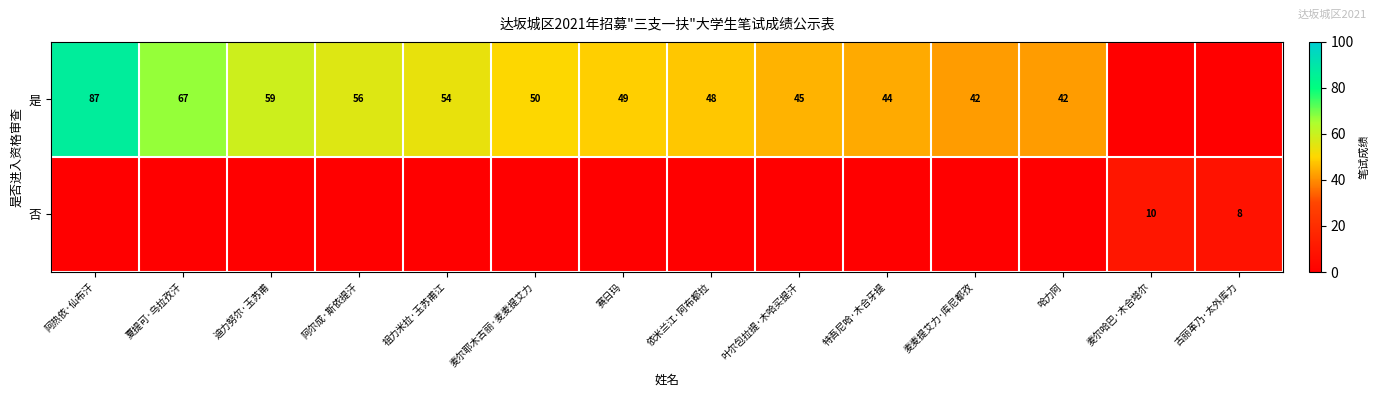

The value of 是 at 特吾尼哈·木合牙提 is 72. True or false?

False